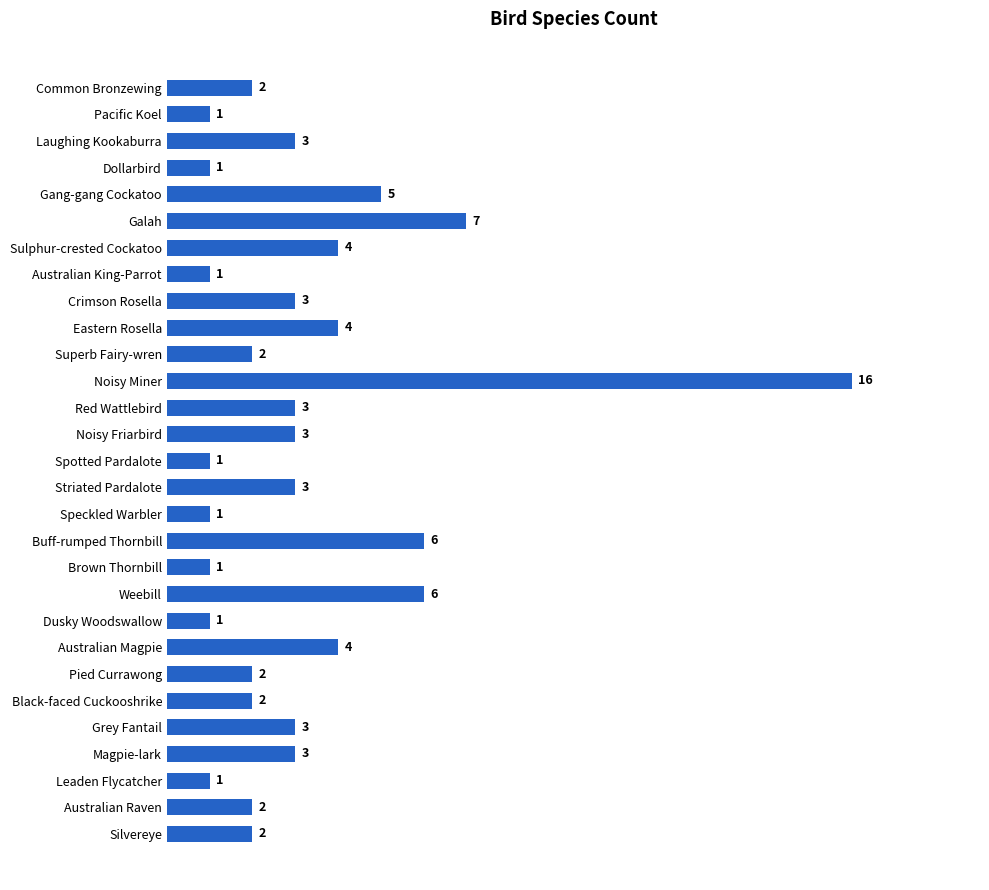

What is the sum of all values?

93